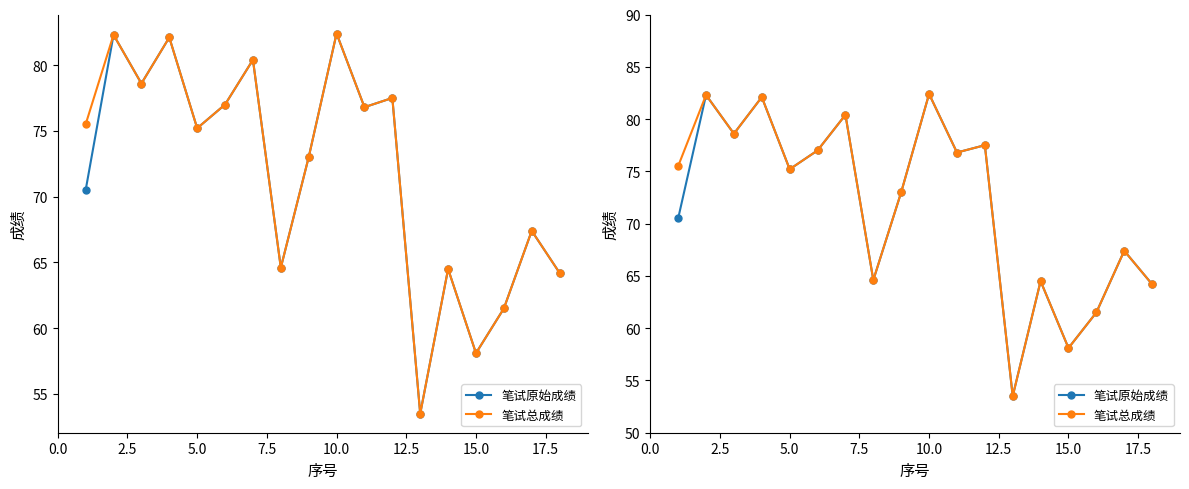

What is the greatest value displayed?

82.4